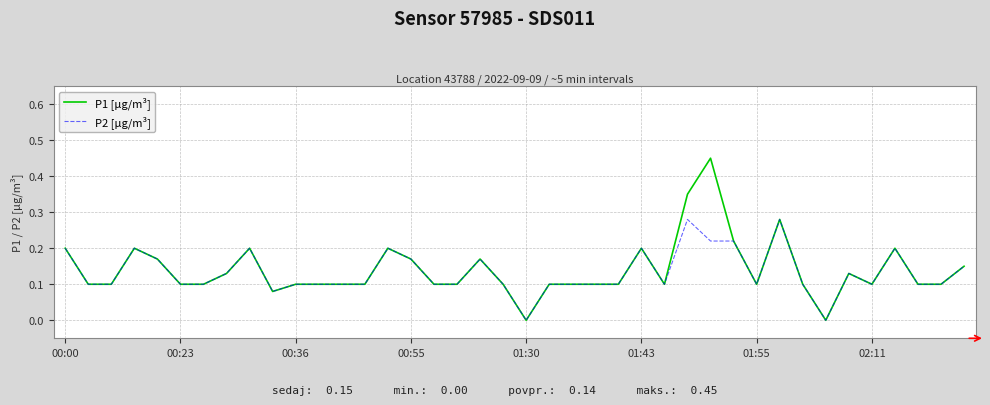

How many categories are shown in the chart?

40